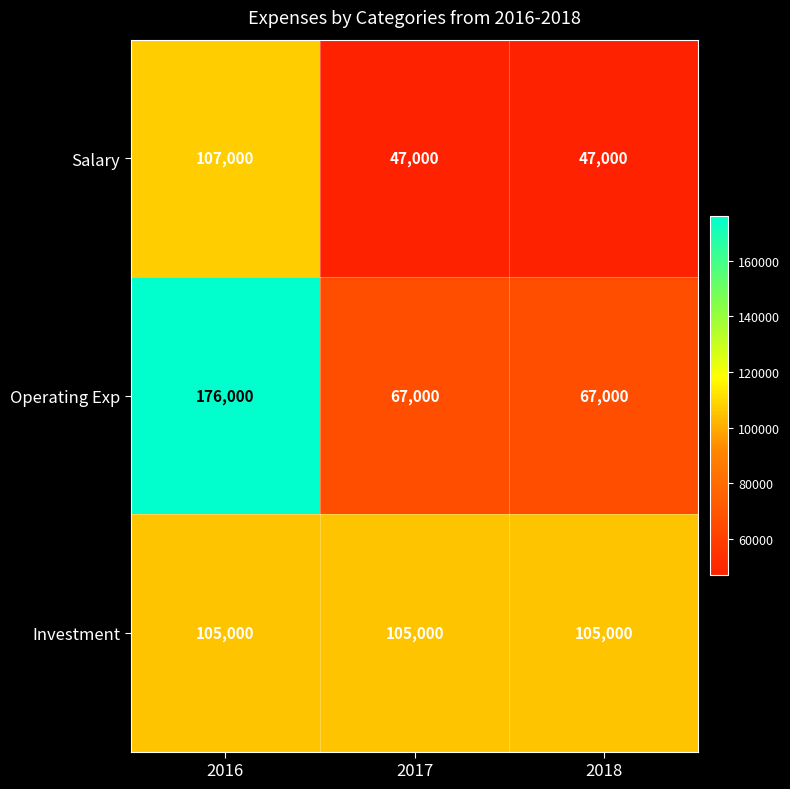

What is the sum of all Salary values?

201000